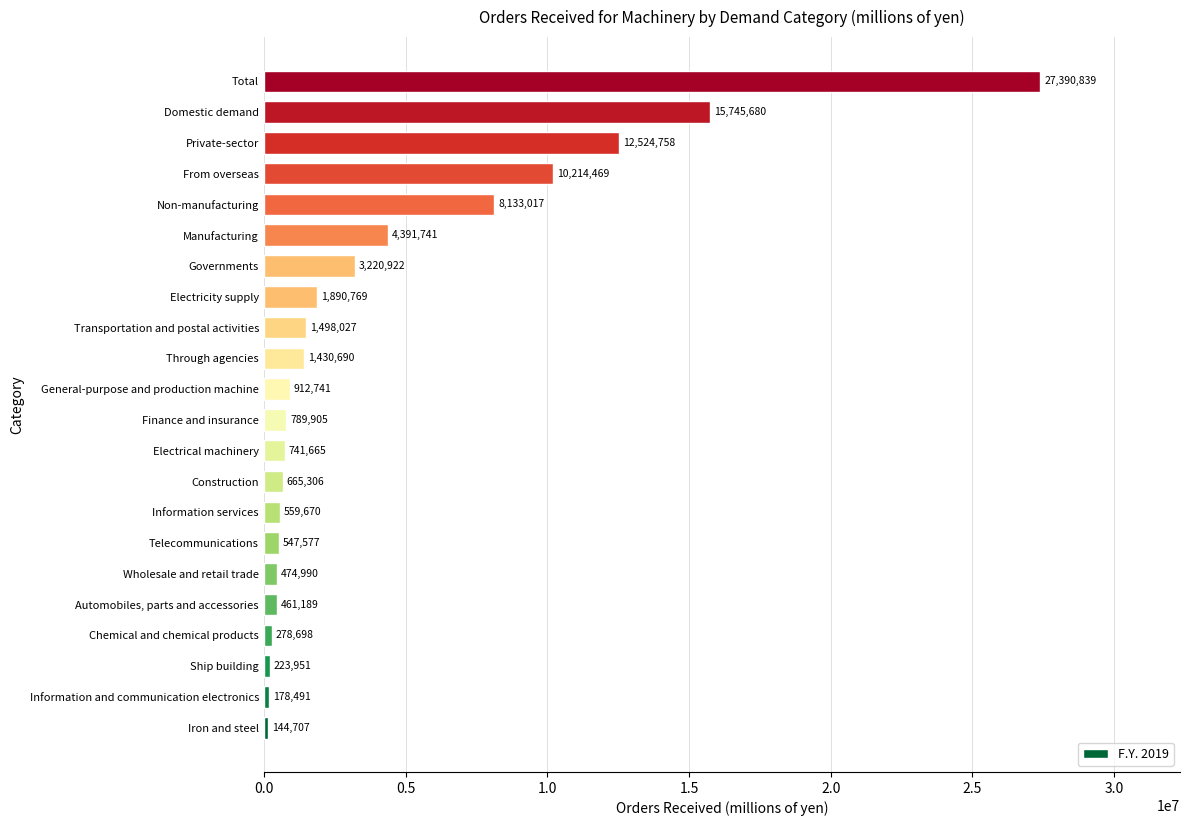

List the labels in order of value, largest first.

Total, Domestic demand, Private-sector, From overseas, Non-manufacturing, Manufacturing, Governments, Electricity supply, Transportation and postal activities, Through agencies, General-purpose and production machine, Finance and insurance, Electrical machinery, Construction, Information services, Telecommunications, Wholesale and retail trade, Automobiles, parts and accessories, Chemical and chemical products, Ship building, Information and communication electronics, Iron and steel